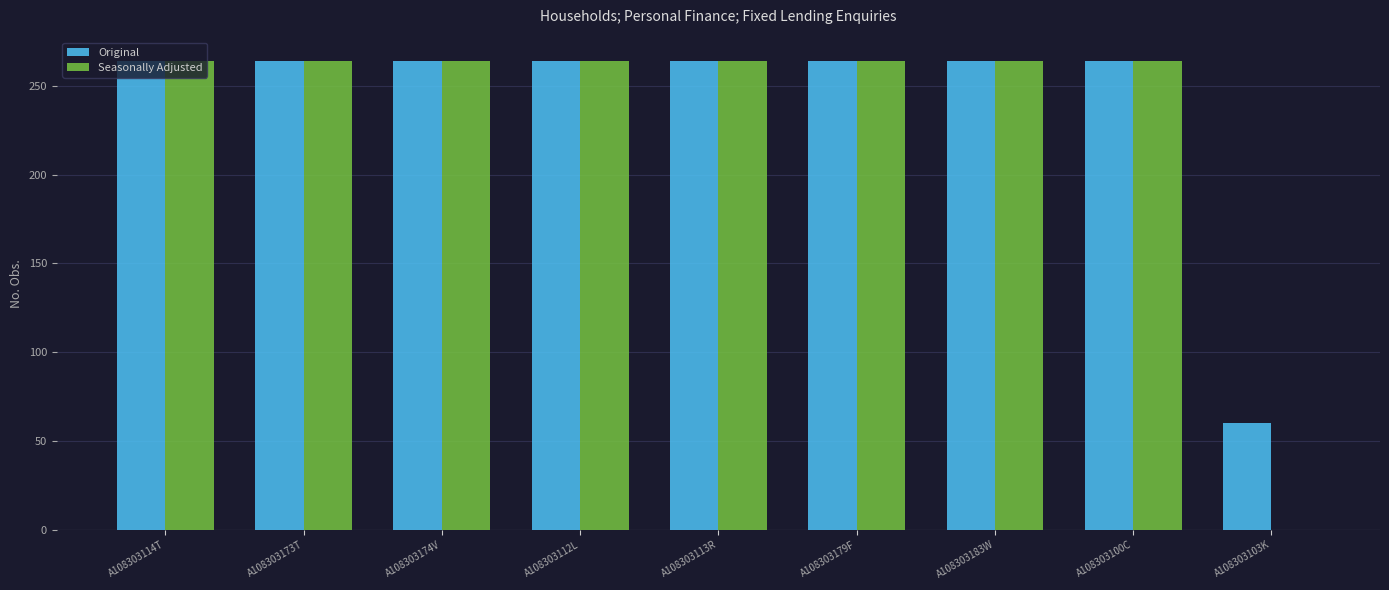

What is the sum of all Seasonally Adjusted values?

2112